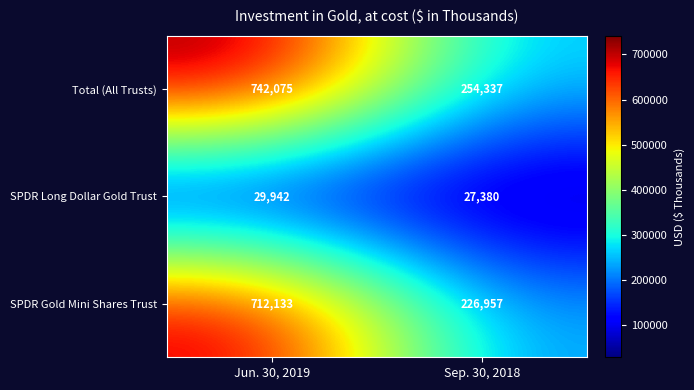

The value of Total (All Trusts) at Sep. 30, 2018 is 254337. True or false?

True